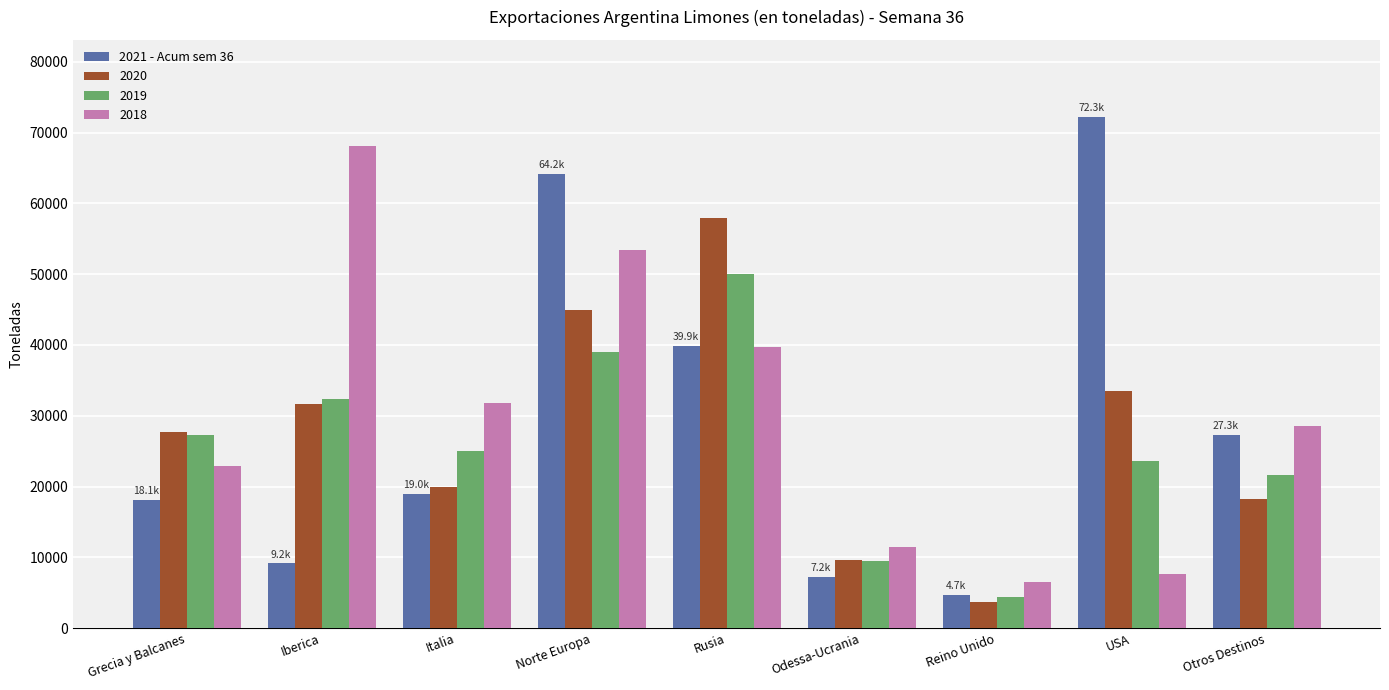

Is it true that 2020 equals 27698.9 at Grecia y Balcanes?

True